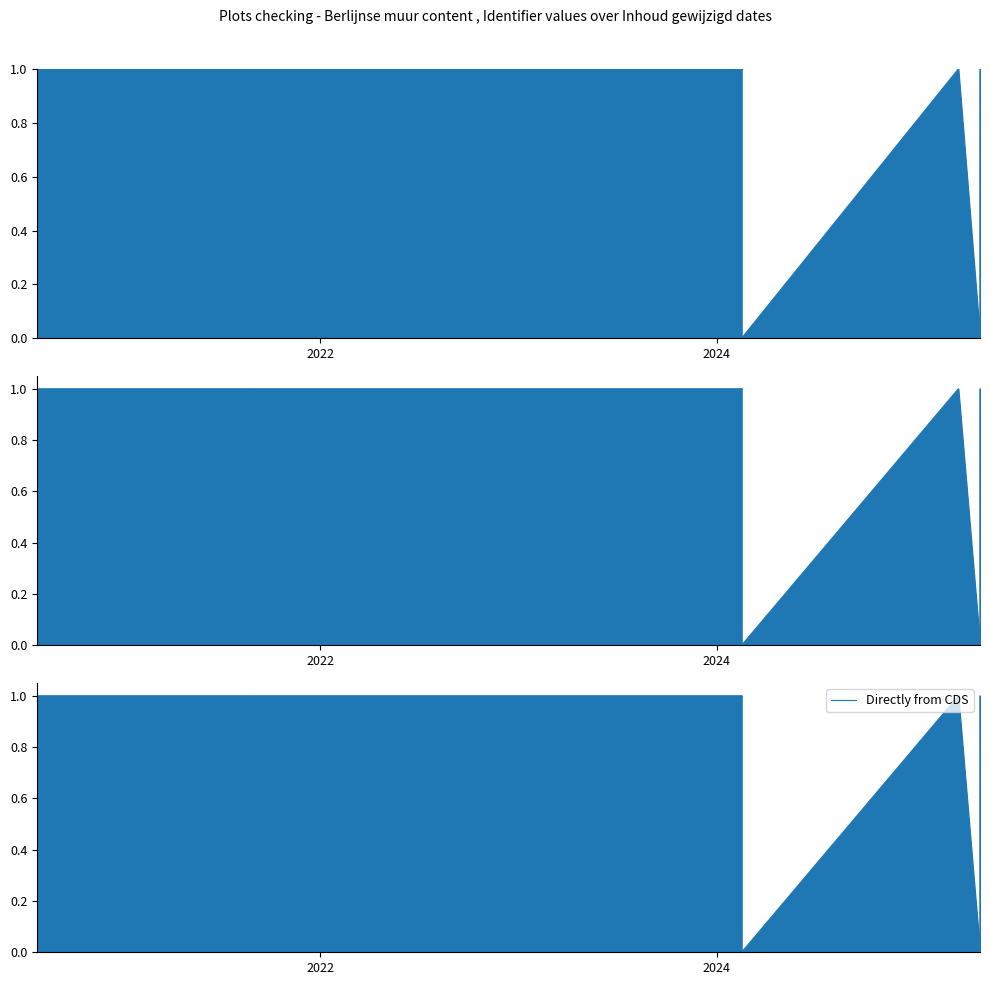

Count the number of values greater than 0.

13